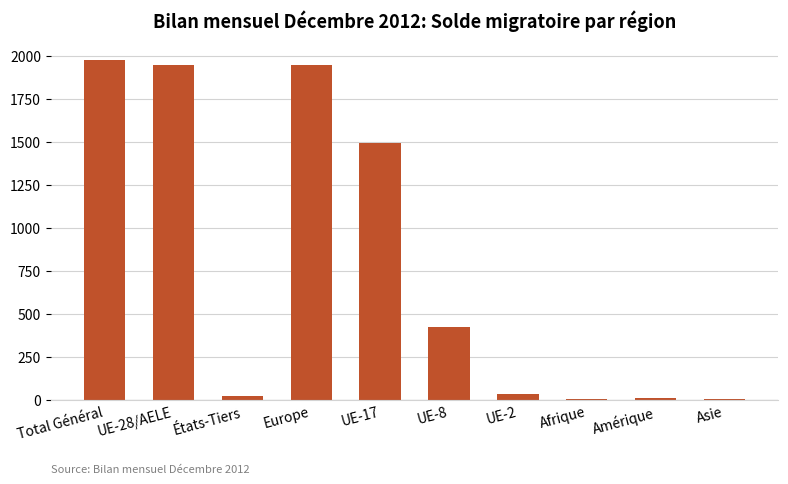

Where is the data nearest to the value 988?

UE-17